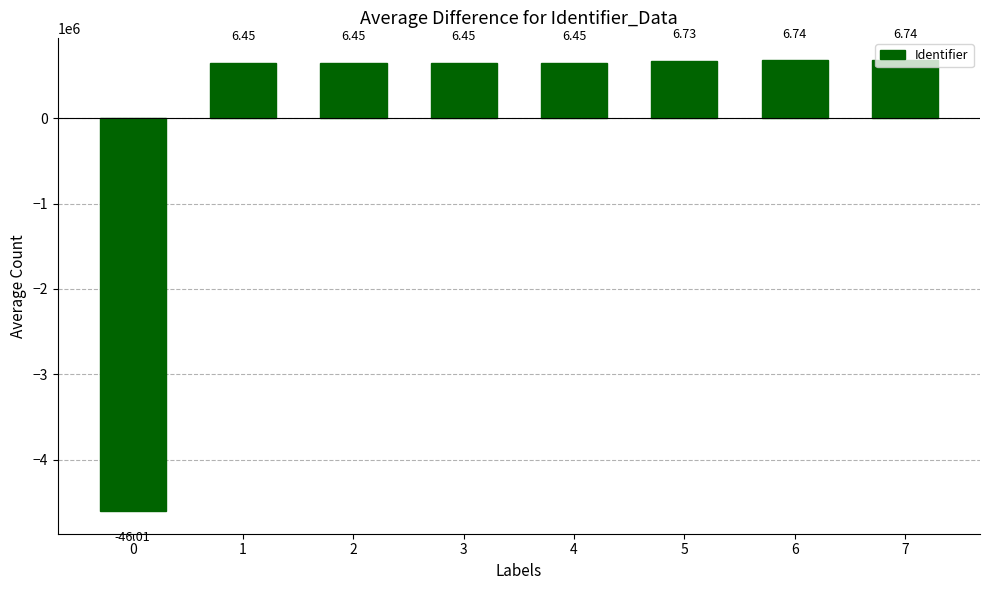

How many bars are there in total?

8